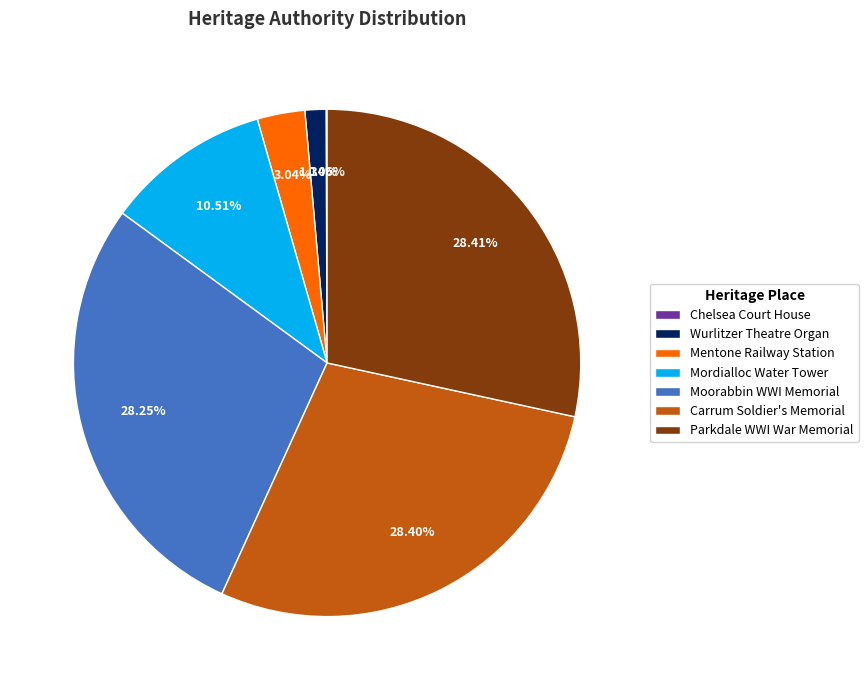

What is the ratio of the value at Moorabbin WWI Memorial to the value at Wurlitzer Theatre Organ?

21.1